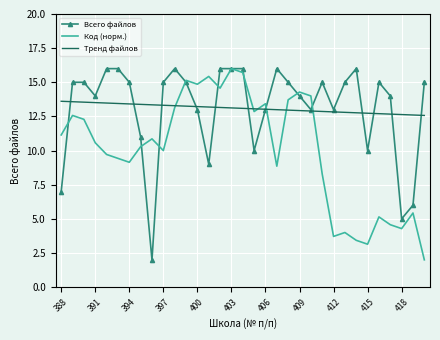

Which series ends up on top after the final intersection of Всего файлов and Тренд файлов?

Всего файлов